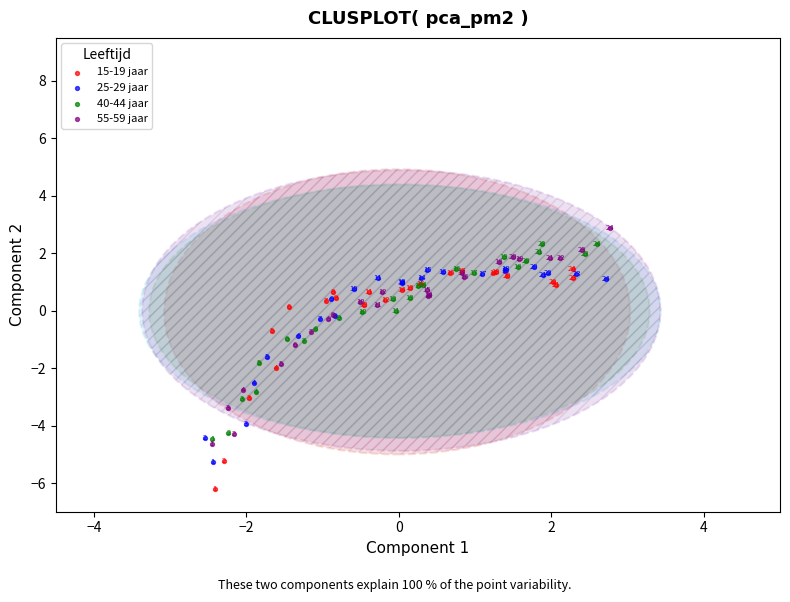

Which series reaches the minimum Y coordinate?

15-19 jaar